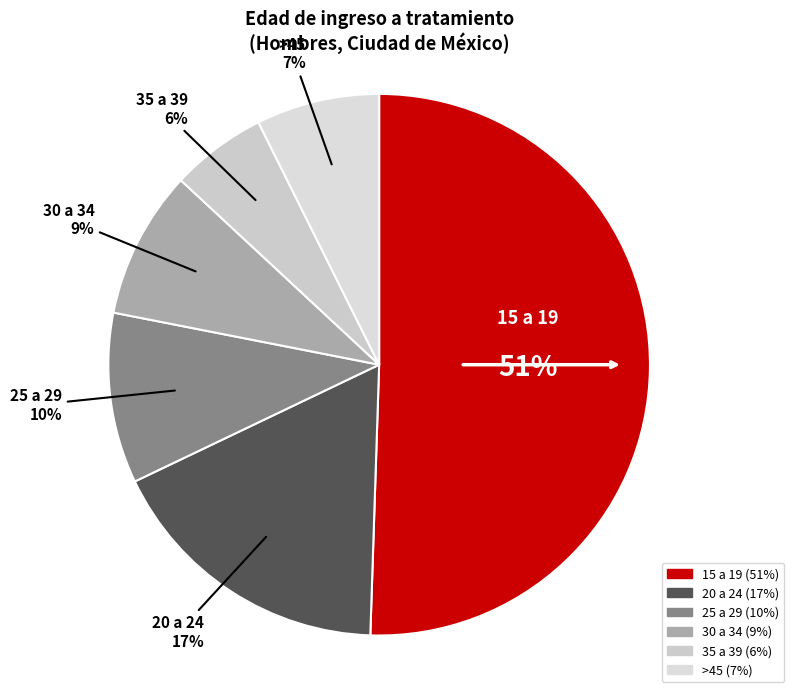

Count the number of slices in the pie.

6